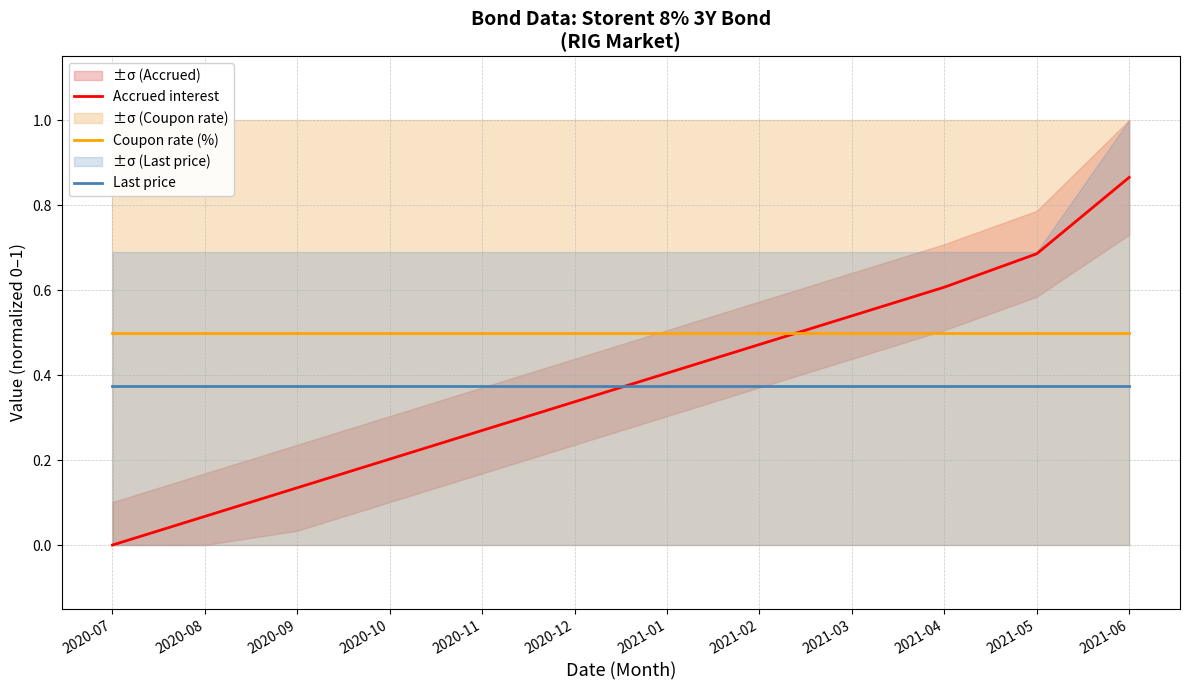

Reading left to right, transcribe all the data shown in this chart.

Accrued interest: 0.0	0.1	0.1	0.2	0.3	0.3	0.4	0.5	0.5	0.6	0.7	0.9
Coupon rate (%): 0.5	0.5	0.5	0.5	0.5	0.5	0.5	0.5	0.5	0.5	0.5	0.5
Last price: 0.4	0.4	0.4	0.4	0.4	0.4	0.4	0.4	0.4	0.4	0.4	0.4